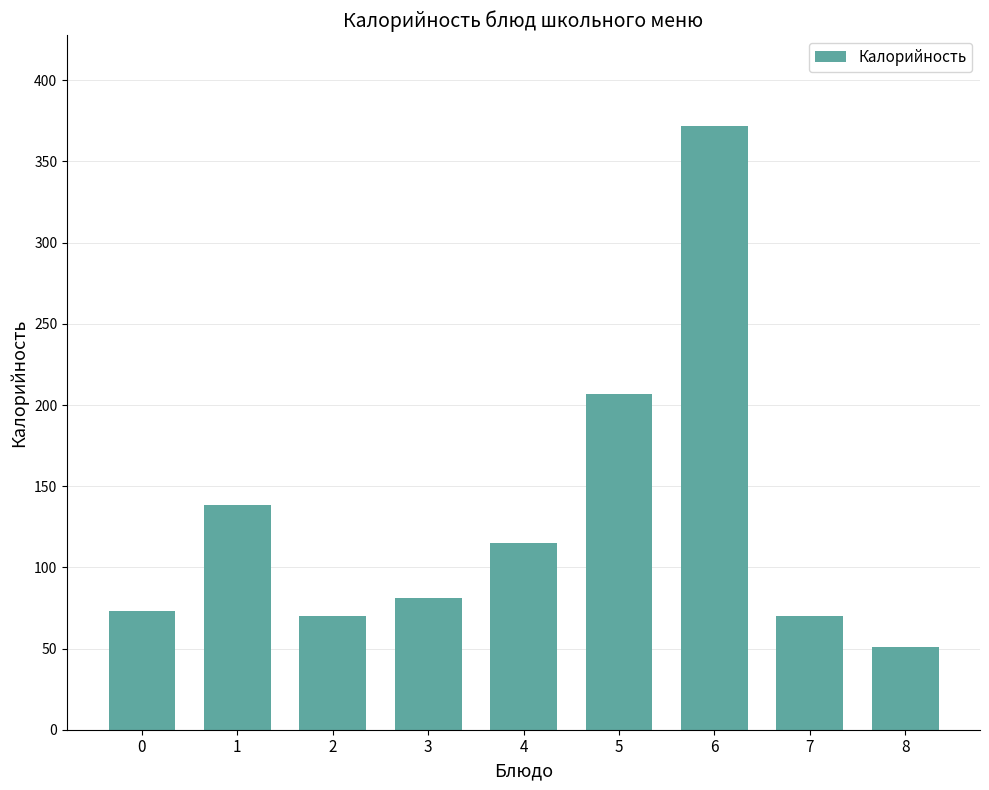

What is the change in value from 5 to 6?

+165.0